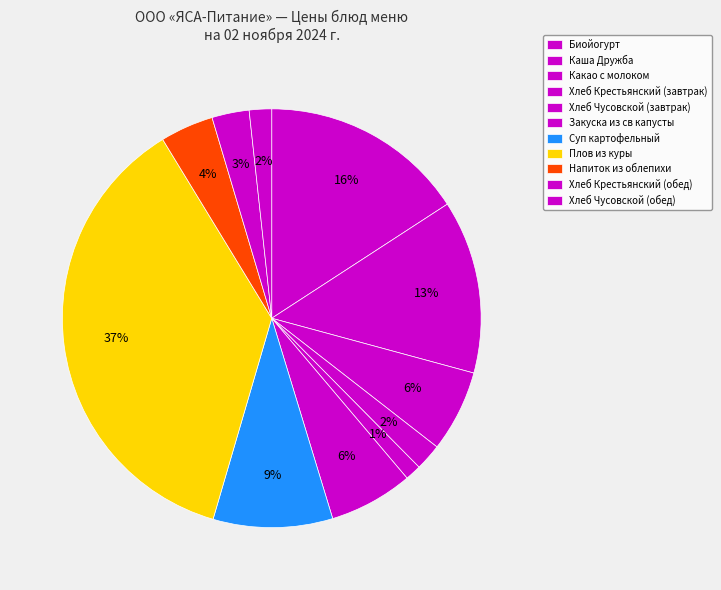

Which category has the biggest portion of the pie?

Плов из куры